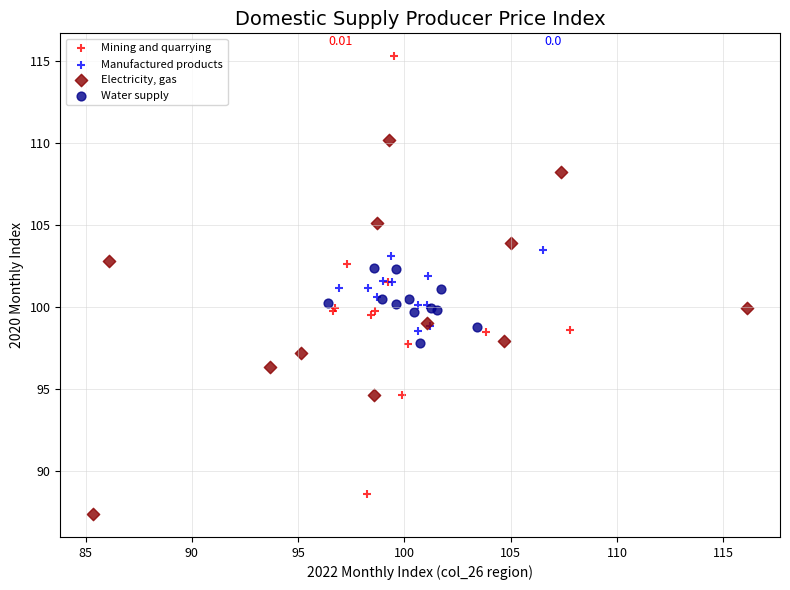

Which series has the largest Y range (max minus min)?

Mining and quarrying